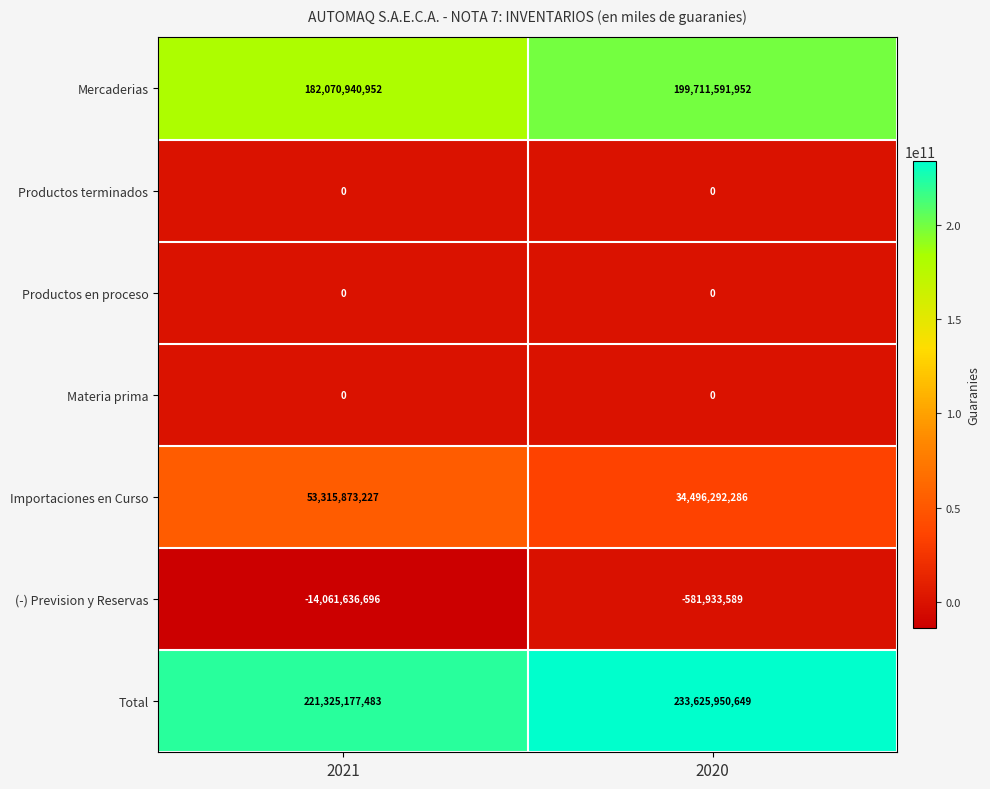

Where is Mercaderias nearest to the value 190891266452?

2021